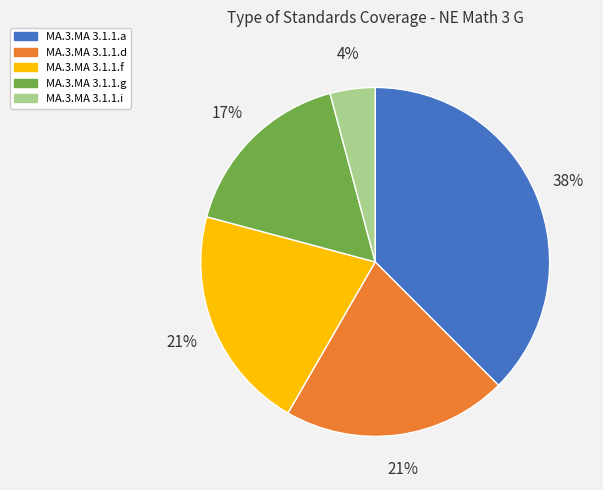

What is the smallest slice in the pie chart?

MA.3.MA 3.1.1.i